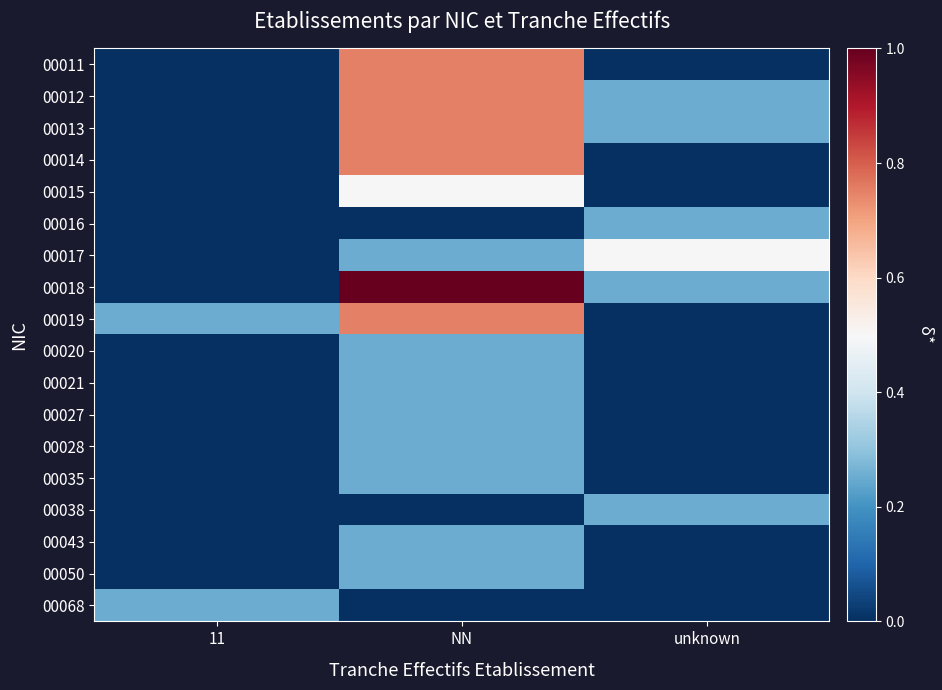

Reading right to left, list all the values displayed in this chart.

00011: unknown=0.0	NN=0.8	11=0.0
00012: unknown=0.2	NN=0.8	11=0.0
00013: unknown=0.2	NN=0.8	11=0.0
00014: unknown=0.0	NN=0.8	11=0.0
00015: unknown=0.0	NN=0.5	11=0.0
00016: unknown=0.2	NN=0.0	11=0.0
00017: unknown=0.5	NN=0.2	11=0.0
00018: unknown=0.2	NN=1.0	11=0.0
00019: unknown=0.0	NN=0.8	11=0.2
00020: unknown=0.0	NN=0.2	11=0.0
00021: unknown=0.0	NN=0.2	11=0.0
00027: unknown=0.0	NN=0.2	11=0.0
00028: unknown=0.0	NN=0.2	11=0.0
00035: unknown=0.0	NN=0.2	11=0.0
00038: unknown=0.2	NN=0.0	11=0.0
00043: unknown=0.0	NN=0.2	11=0.0
00050: unknown=0.0	NN=0.2	11=0.0
00068: unknown=0.0	NN=0.0	11=0.2